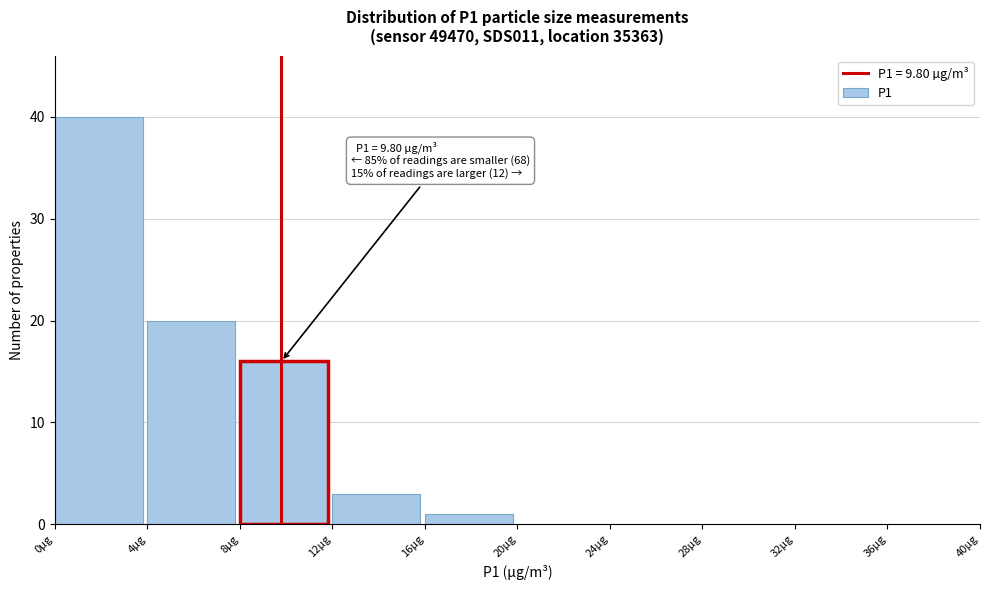

Over which range of the x-axis is the bar tallest?

0 to 4